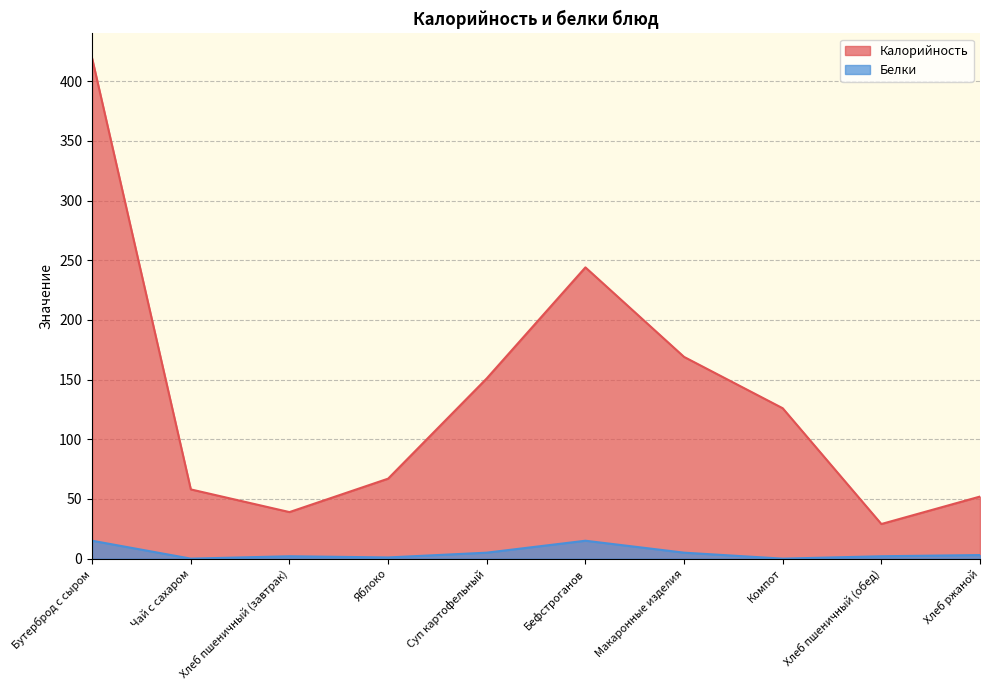

What are all the series names shown in the legend?

Калорийность, Белки